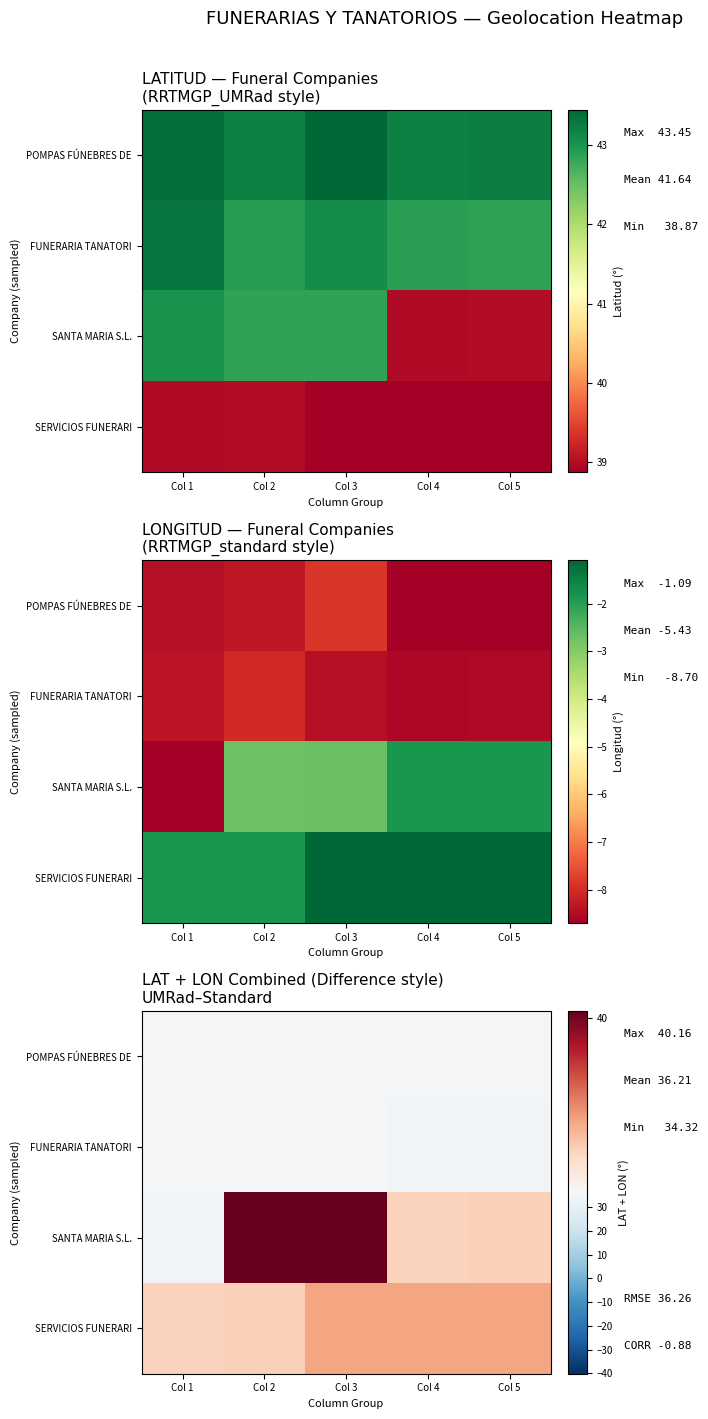

Which series has the largest range (max minus min)?

SANTA MARIA S.L.